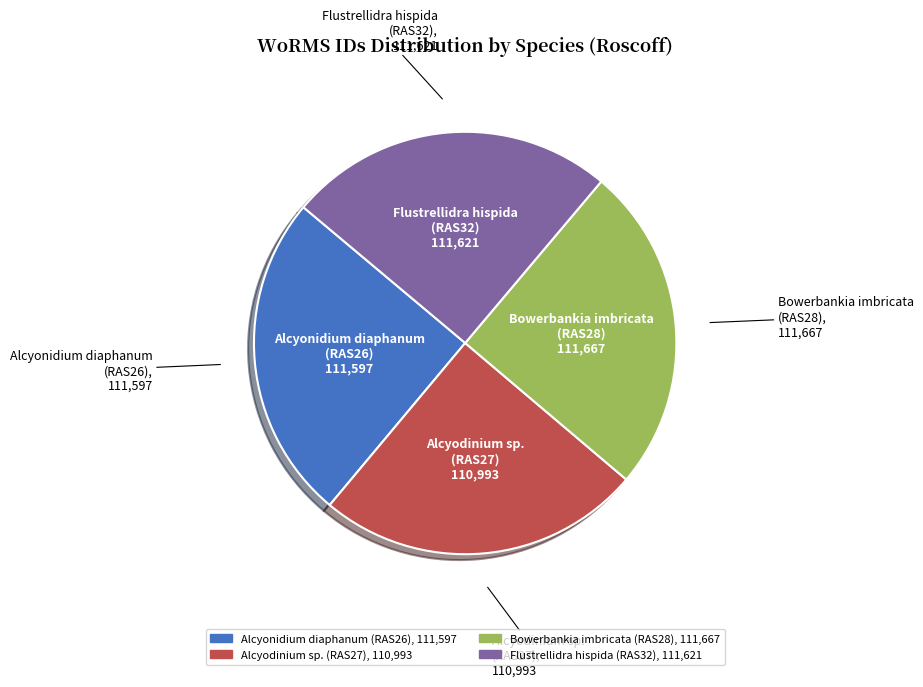

What is the ratio of the value at Bowerbankia imbricata (RAS28) to the value at Alcyodinium sp. (RAS27)?

1.0